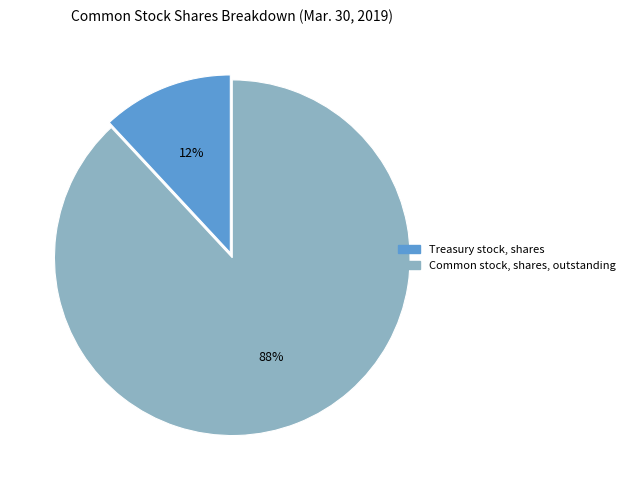

To the nearest percent, what is the difference between the largest and smallest slice percentages?

76%